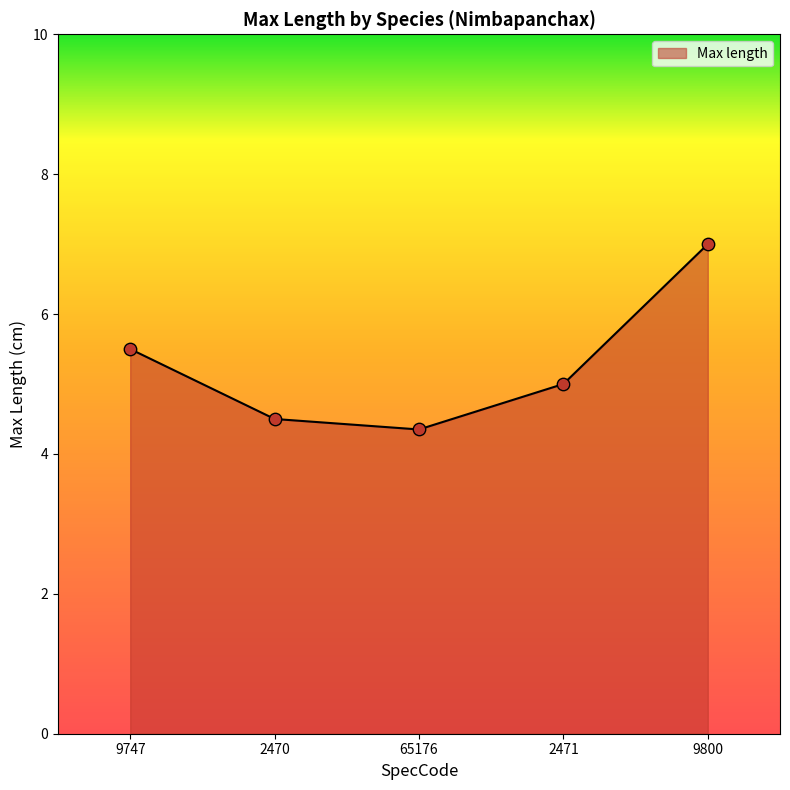

Between 2470 and 2471, which is larger?

2471